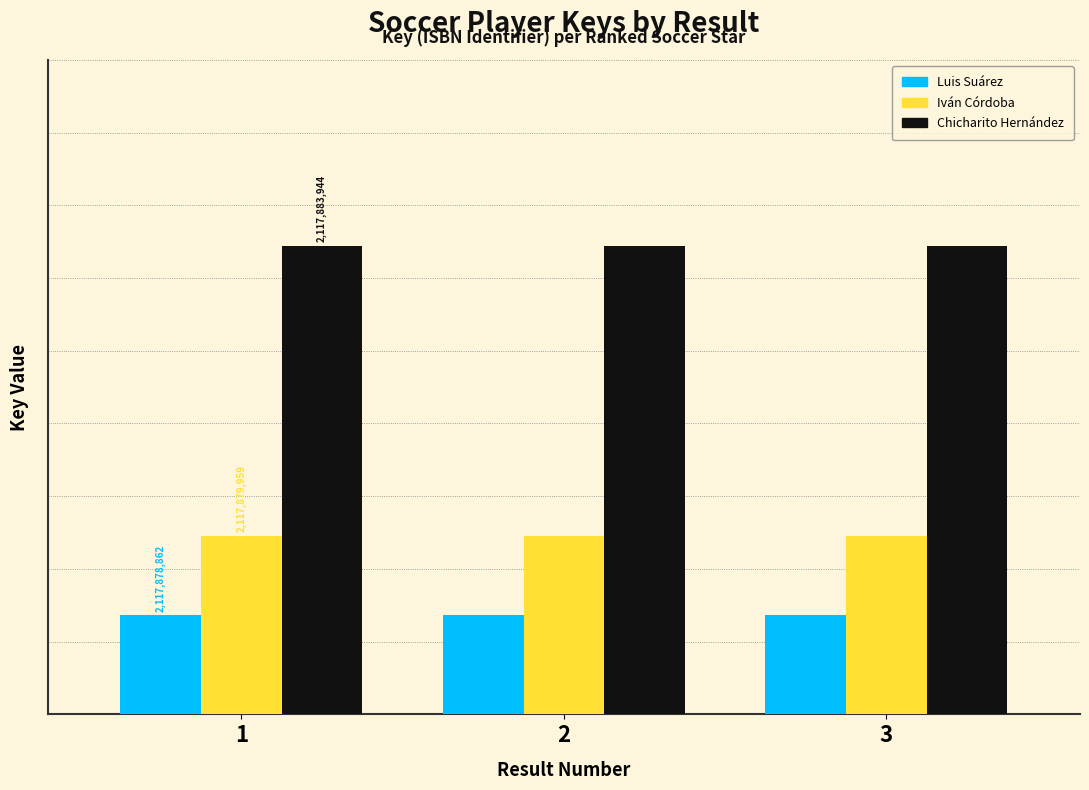

What is the minimum value for Chicharito Hernández?

2117883944